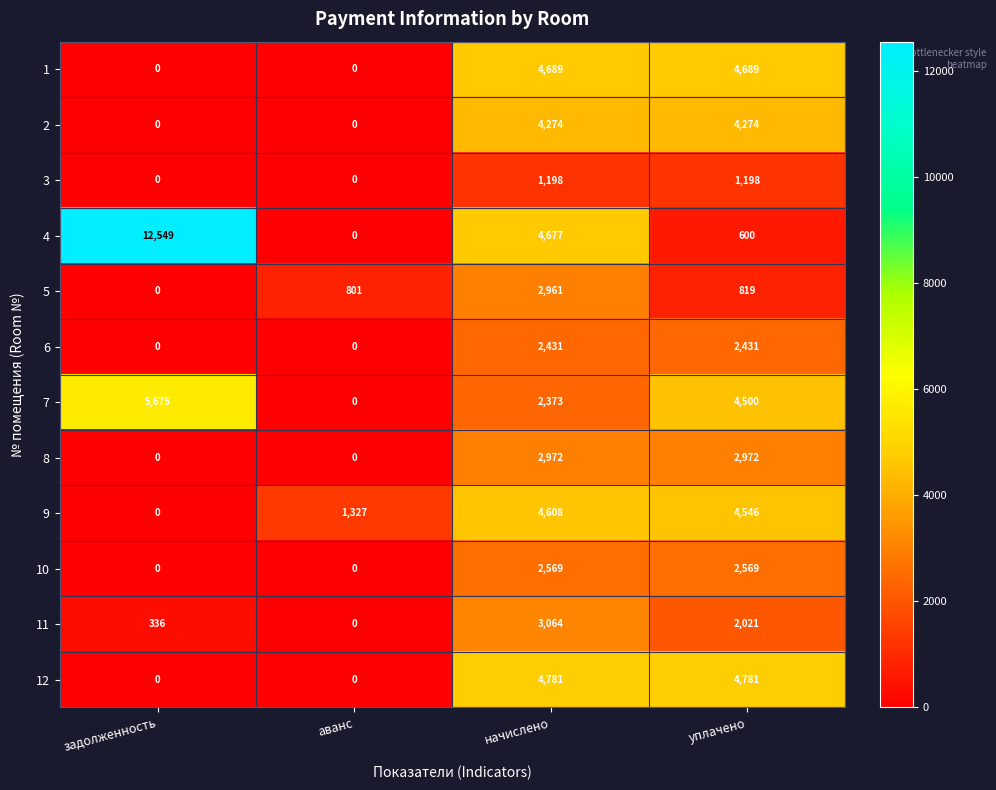

List the series in order of their peak value, lowest first.

3, 6, 10, 5, 8, 11, 2, 9, 1, 12, 7, 4